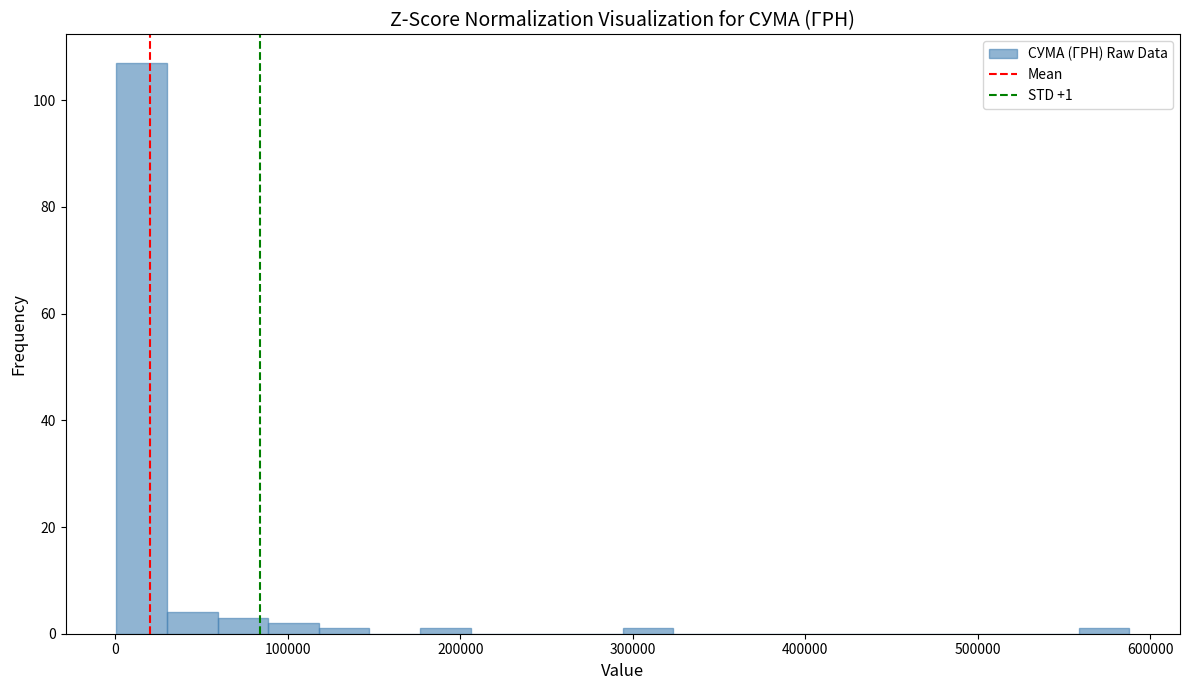

Read against the x-axis, roughly where is the centre of the tallest bar?

20000